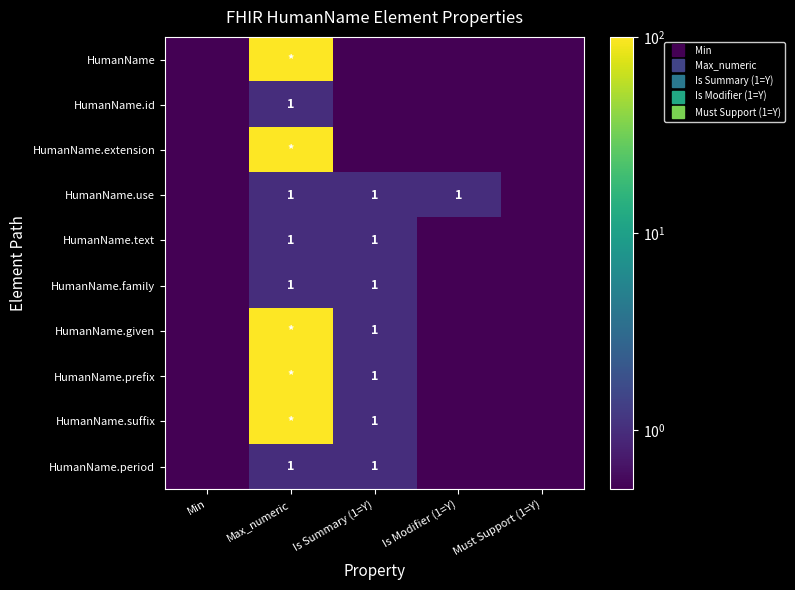

What is the maximum value for HumanName.prefix?

99.0